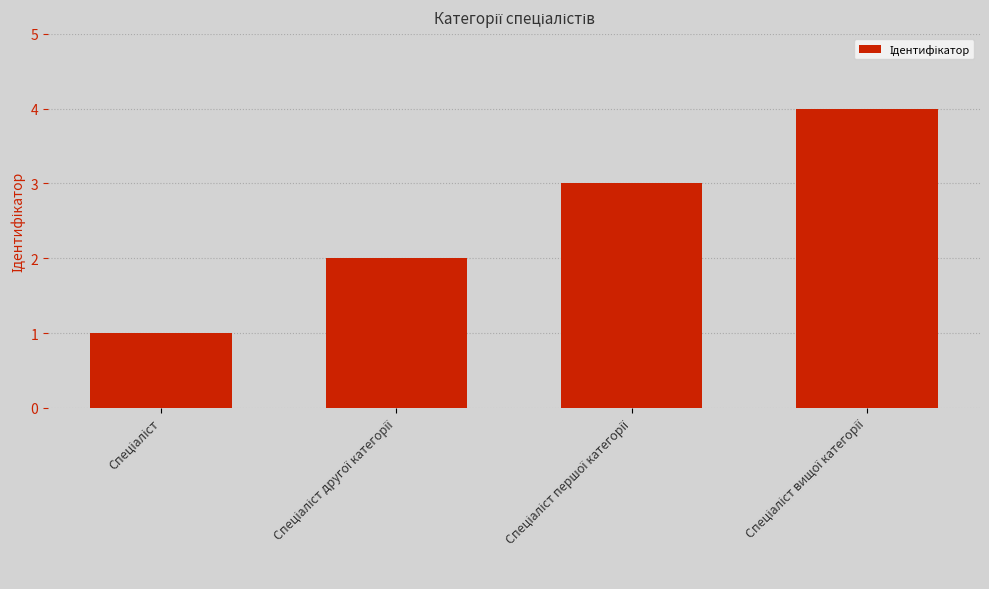

How many series are shown in this chart?

1